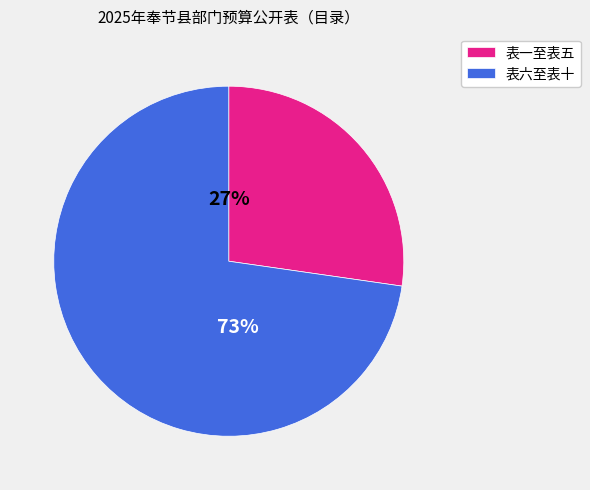

Approximately how many times larger is the value at 表一至表五 compared to 表六至表十?

0.4